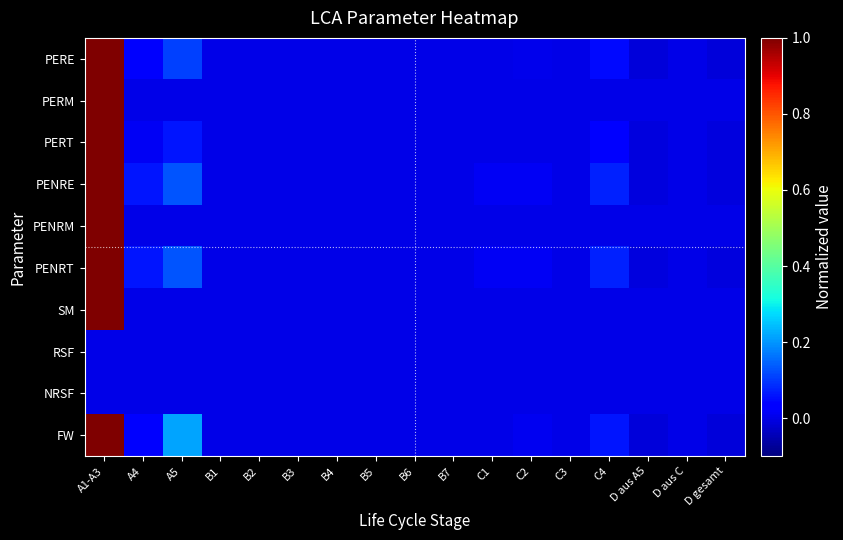

How many distinct data groups are displayed?

10